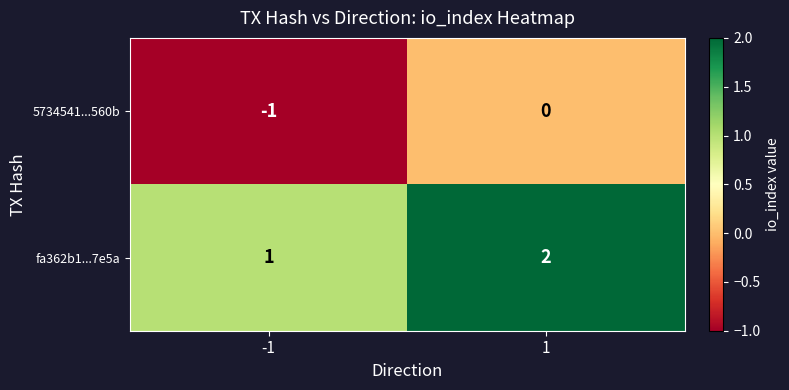

The 5734541...560b series shows 0 at -1. True or false?

False